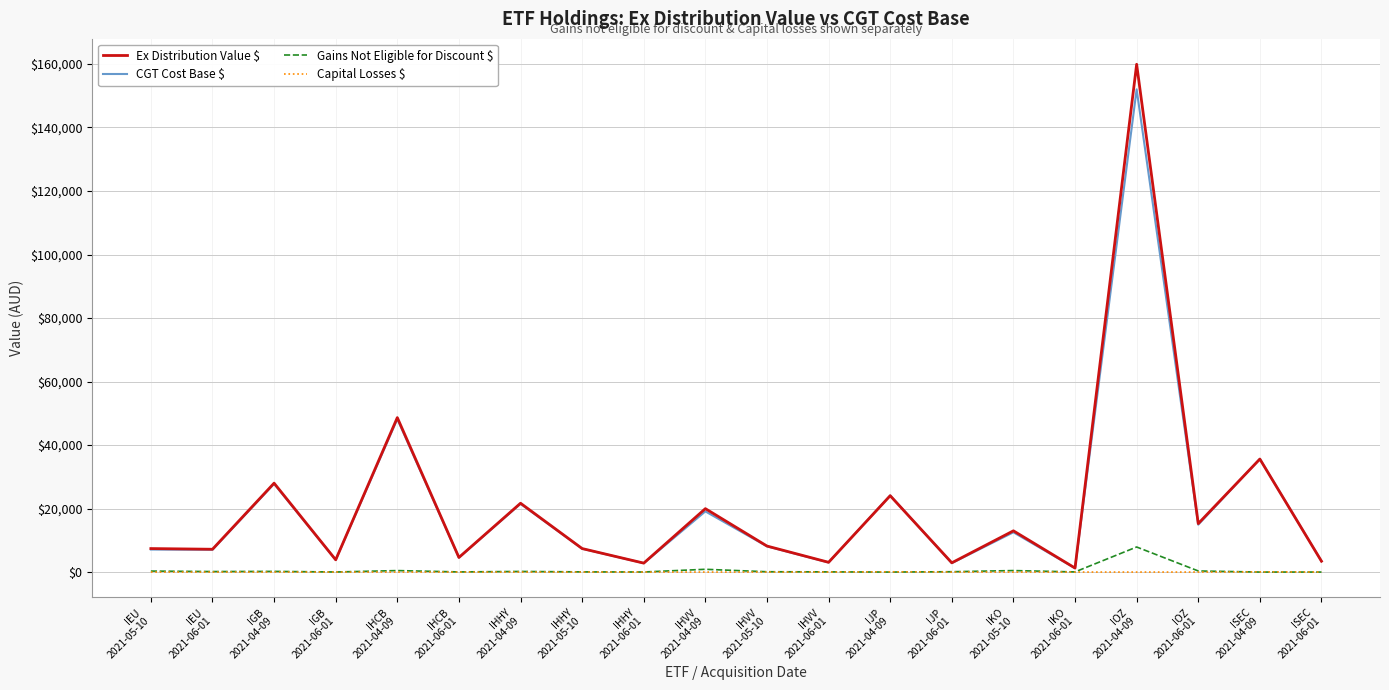

Which series has the largest range (max minus min)?

Ex Distribution Value $